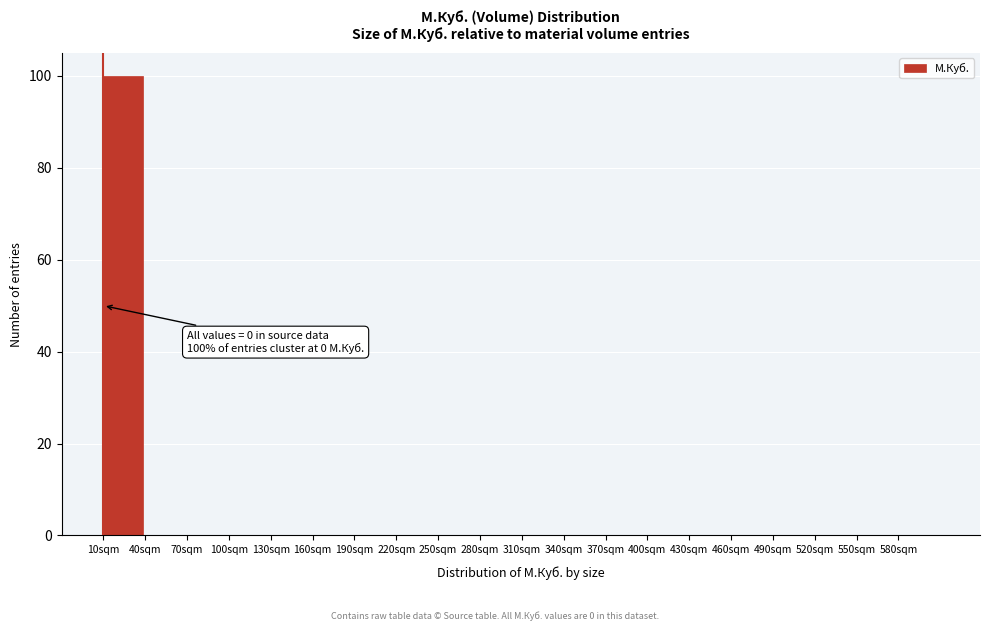

Reading right to left, list all the values displayed in this chart.

580sqm=0	550sqm=0	520sqm=0	490sqm=0	460sqm=0	430sqm=0	400sqm=0	370sqm=0	340sqm=0	310sqm=0	280sqm=0	250sqm=0	220sqm=0	190sqm=0	160sqm=0	130sqm=0	100sqm=0	70sqm=0	40sqm=0	10sqm=100